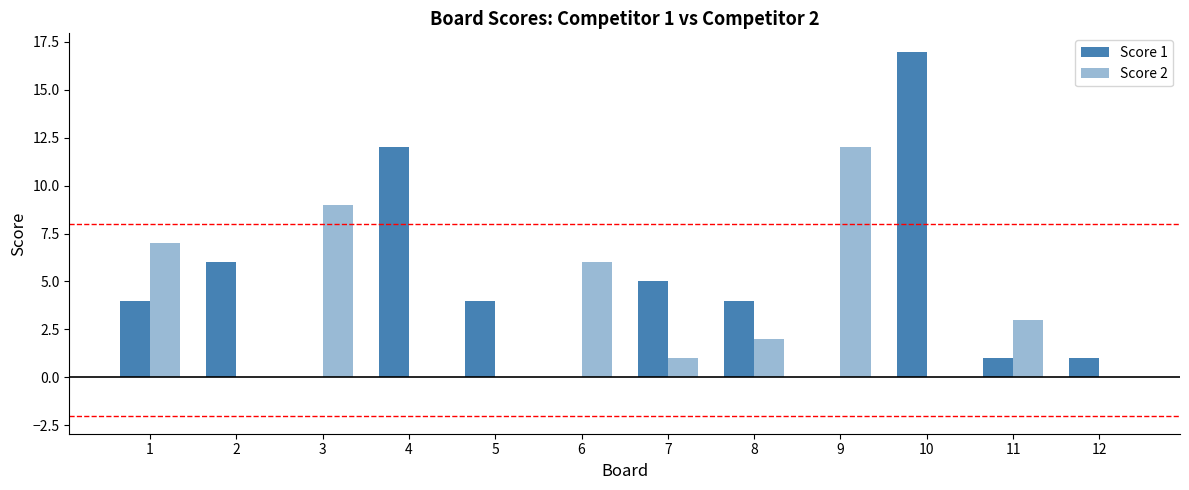

List the series in order of their peak value, lowest first.

Score 2, Score 1